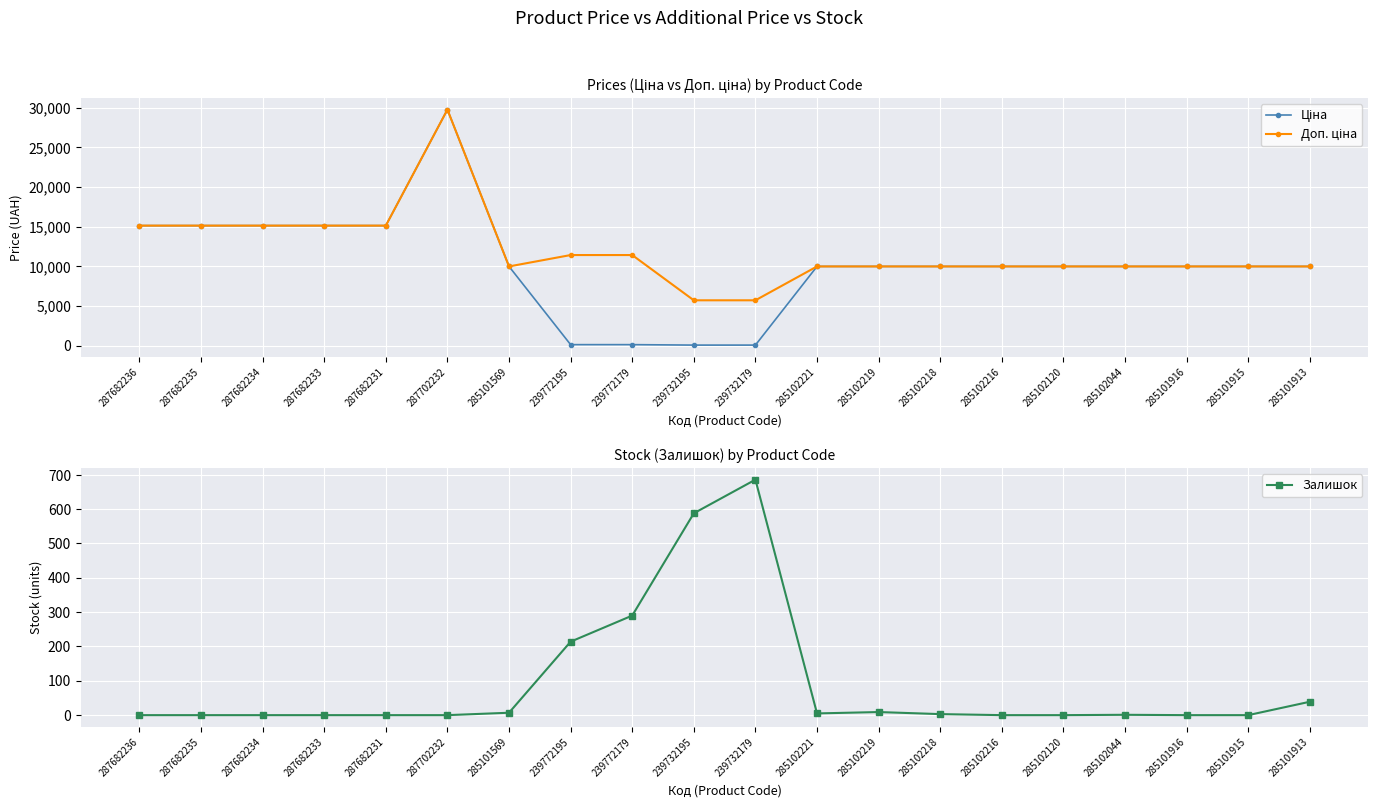

What is the spread (max minus min) of values at 285101915?

9975.0